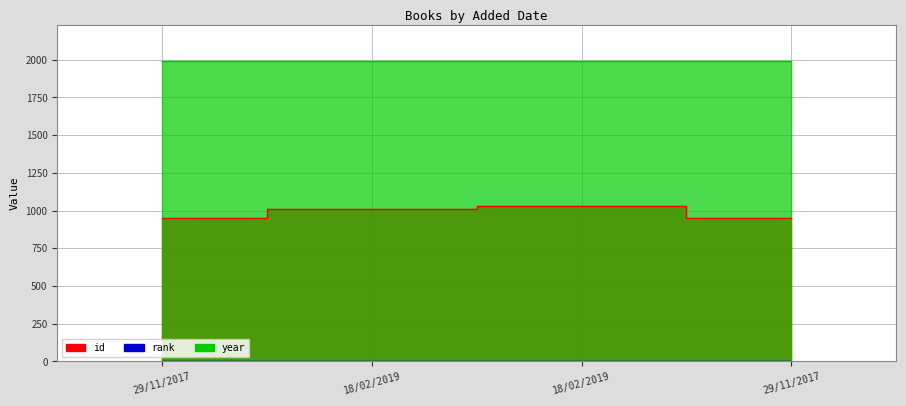

Which series has the largest total across all categories?

year